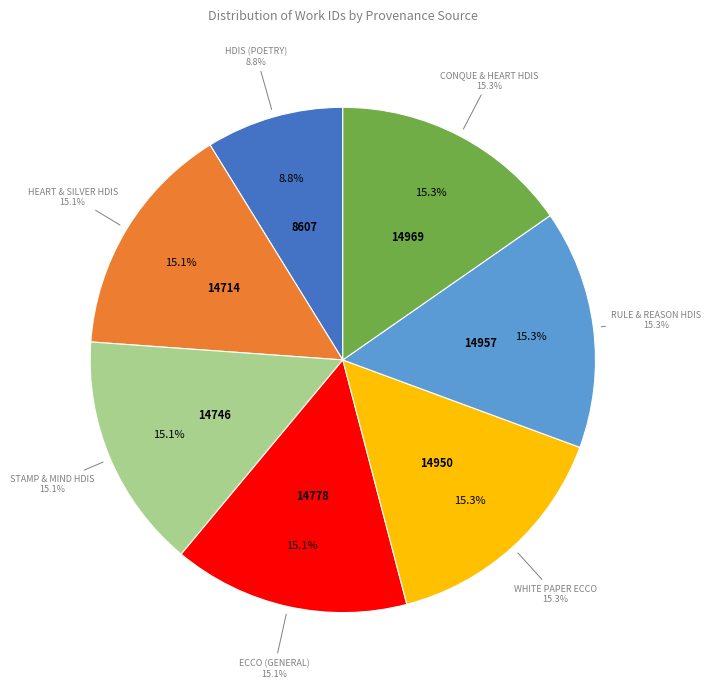

Does any single category account for the majority?

No